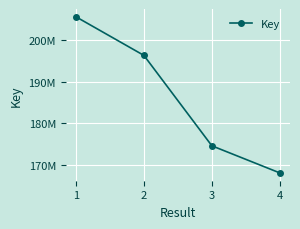

Does the chart have visible grid lines?

Yes